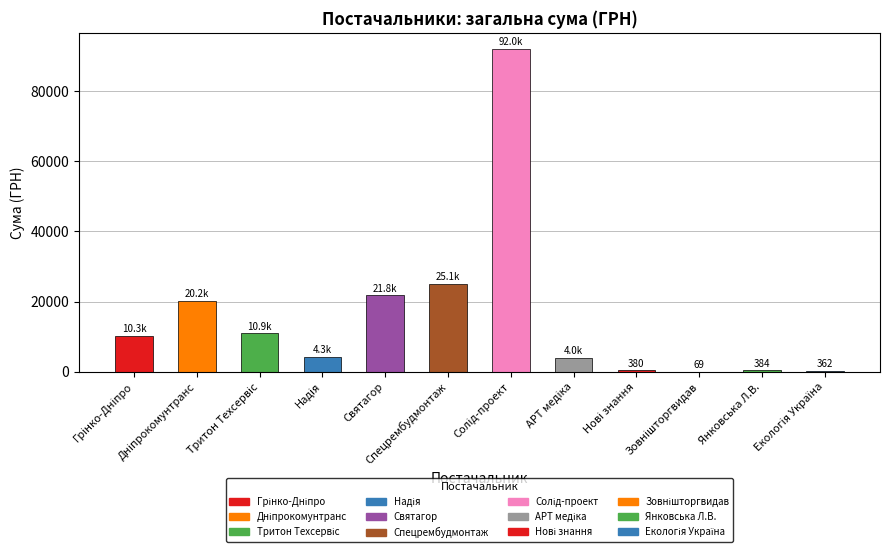

Is it true that the value at Янковська Л.В. is 384.4?

True